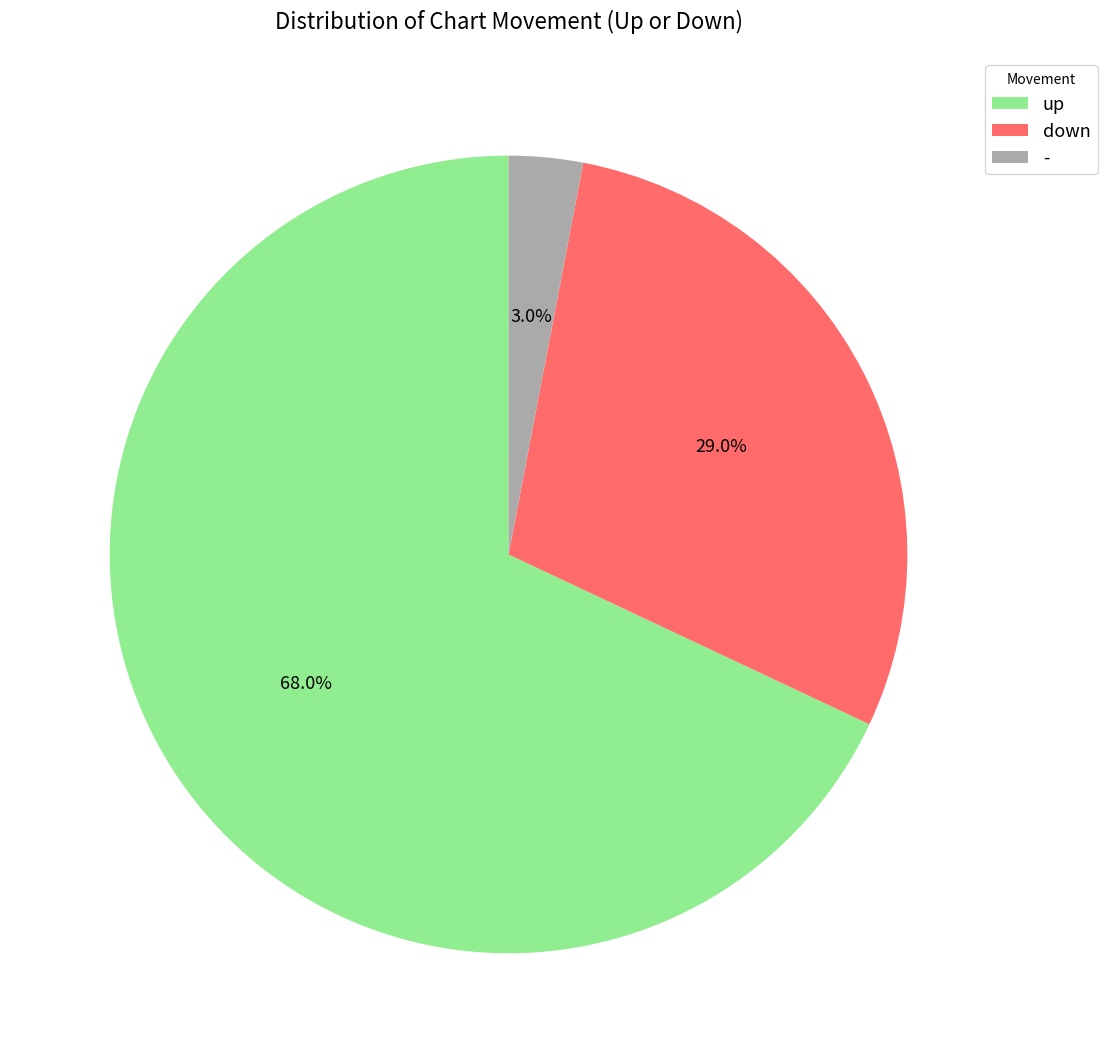

True or false: - accounts for 3% of the total.

True